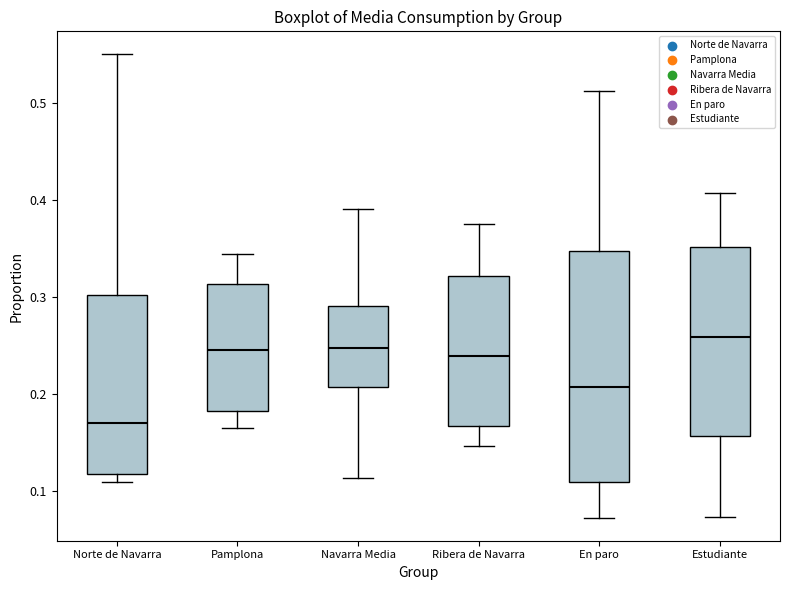

Where is the lower edge of the box for Navarra Media on the y-axis? The values are not printed on the chart, so give them approximately, as read against the axis.

0.21